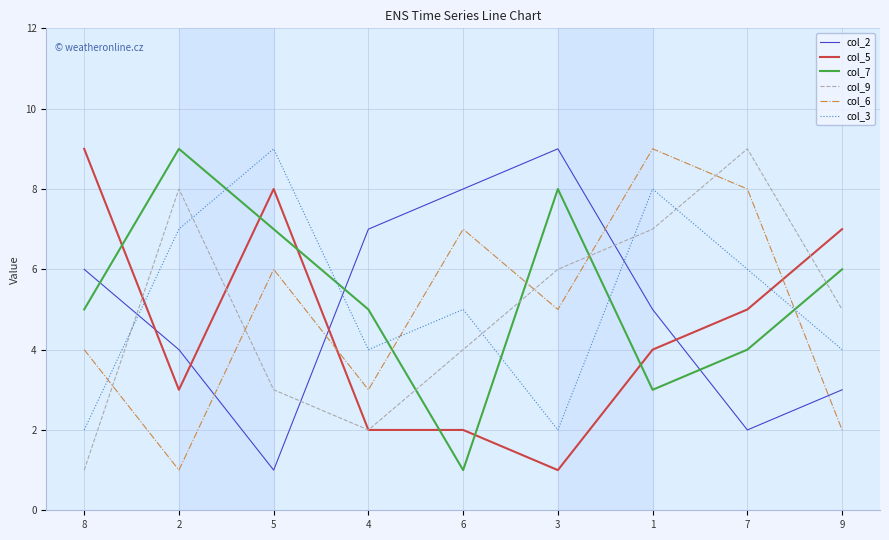

List the labels in order of col_2 value, smallest first.

5, 7, 9, 2, 1, 8, 4, 6, 3